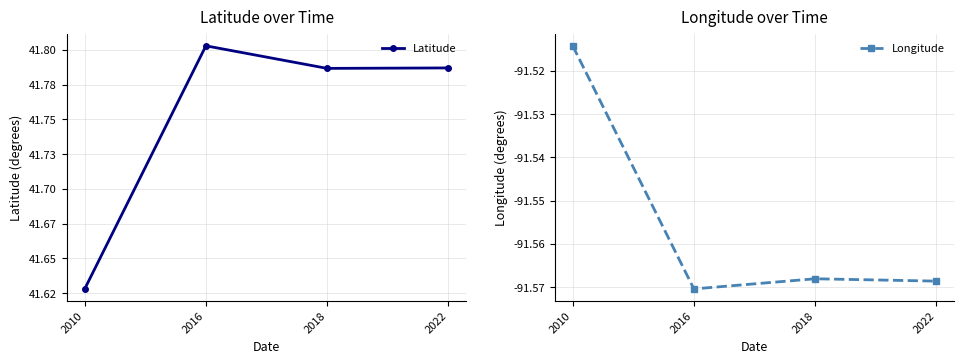

What is the maximum value for Latitude?

41.8